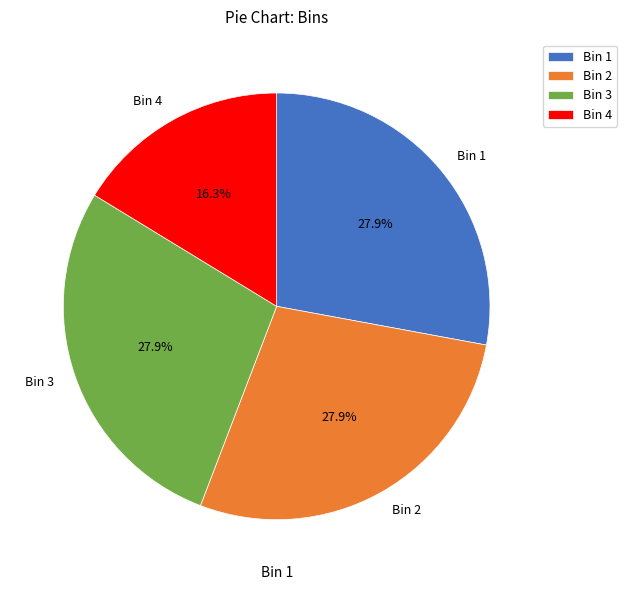

What percentage is the Bin 1 slice, to the nearest percent?

28%